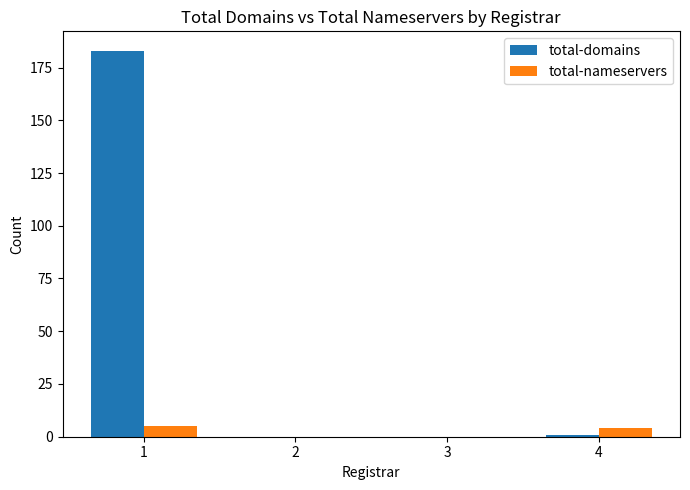

The value of total-domains at 3 is -100. True or false?

False